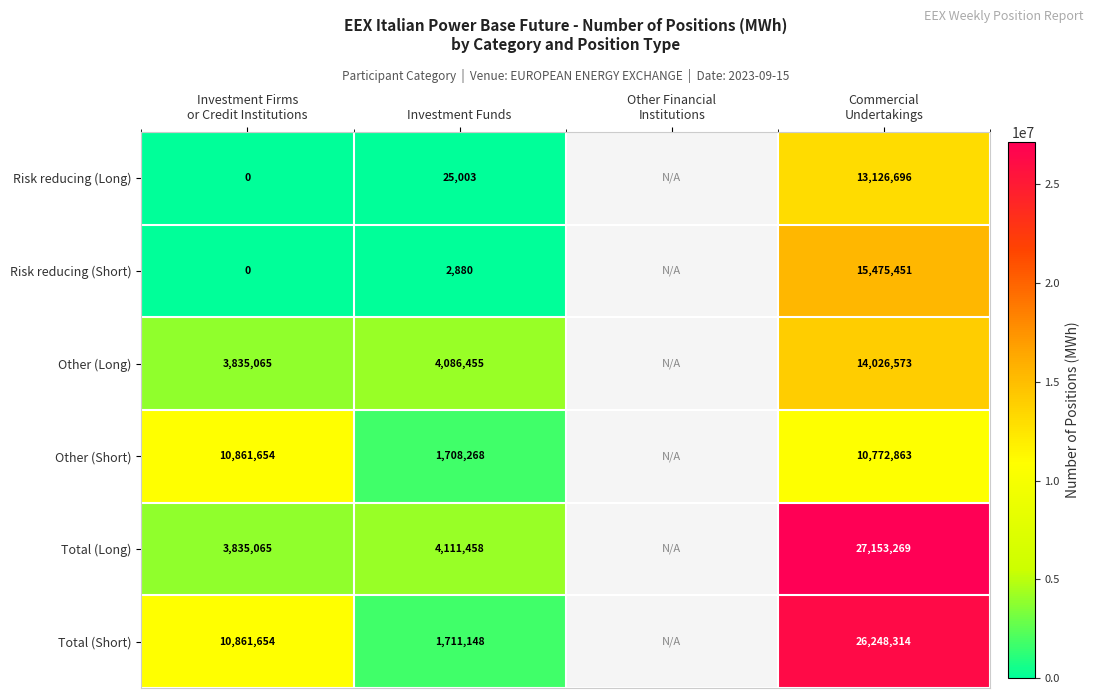

At Investment Funds, list the series in order from smallest to largest.

Risk reducing (Short), Risk reducing (Long), Other (Short), Total (Short), Other (Long), Total (Long)